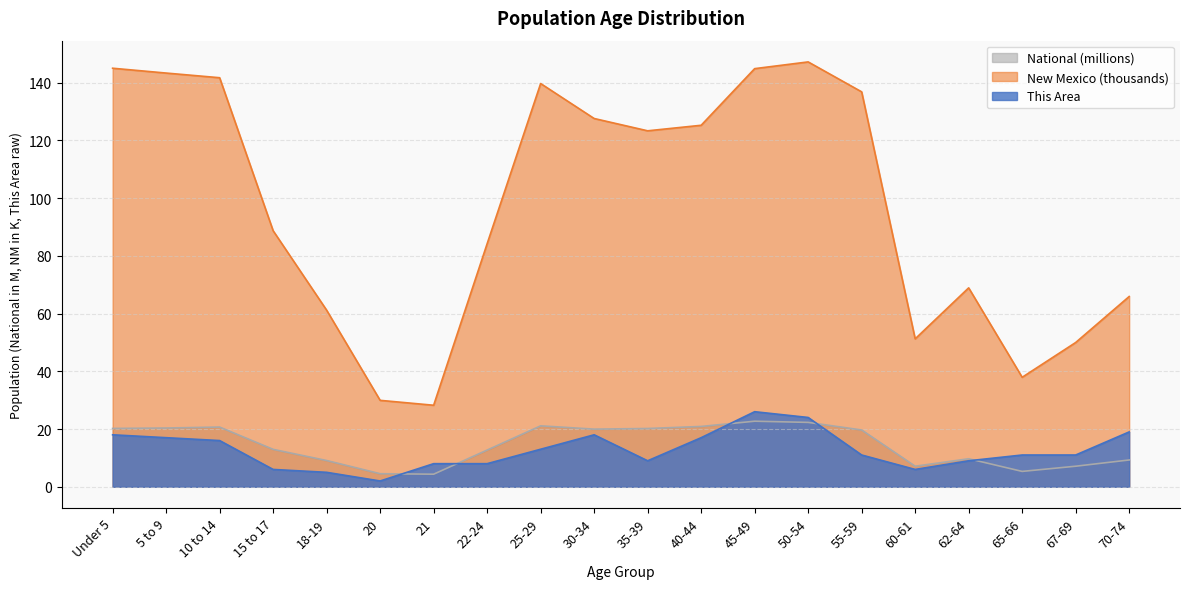

What is the difference between the maximum and minimum values in the National series?

18.4